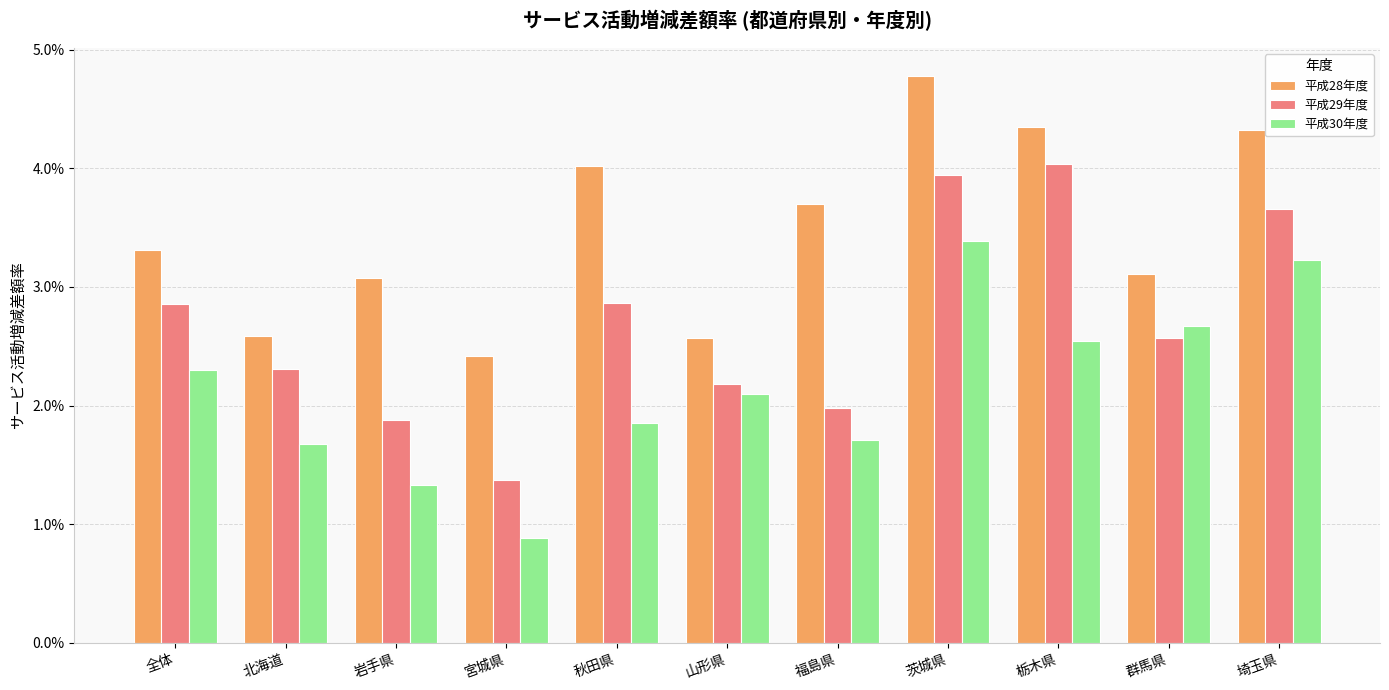

How many 平成30年度 values are between 0 and 1?

11